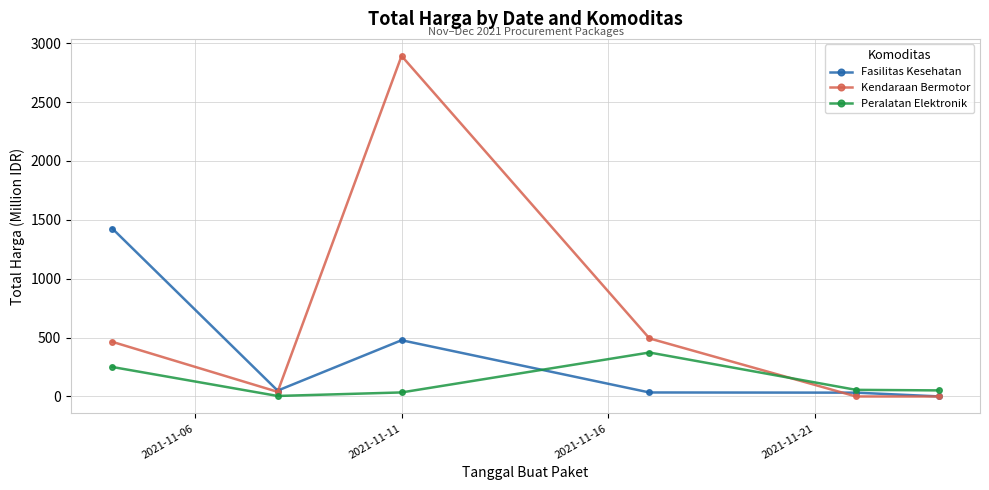

How many data points in Fasilitas Kesehatan are less than 49?

3